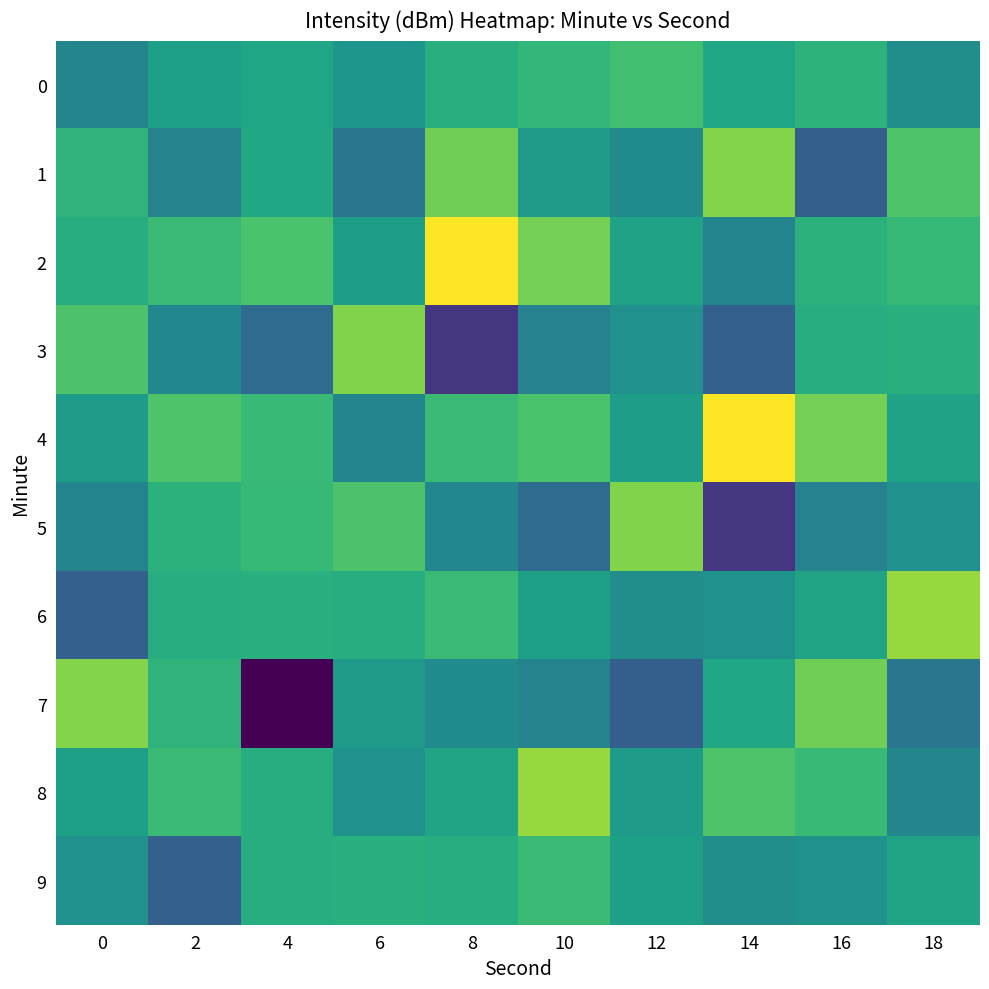

Which label corresponds to the largest value in the chart?

8